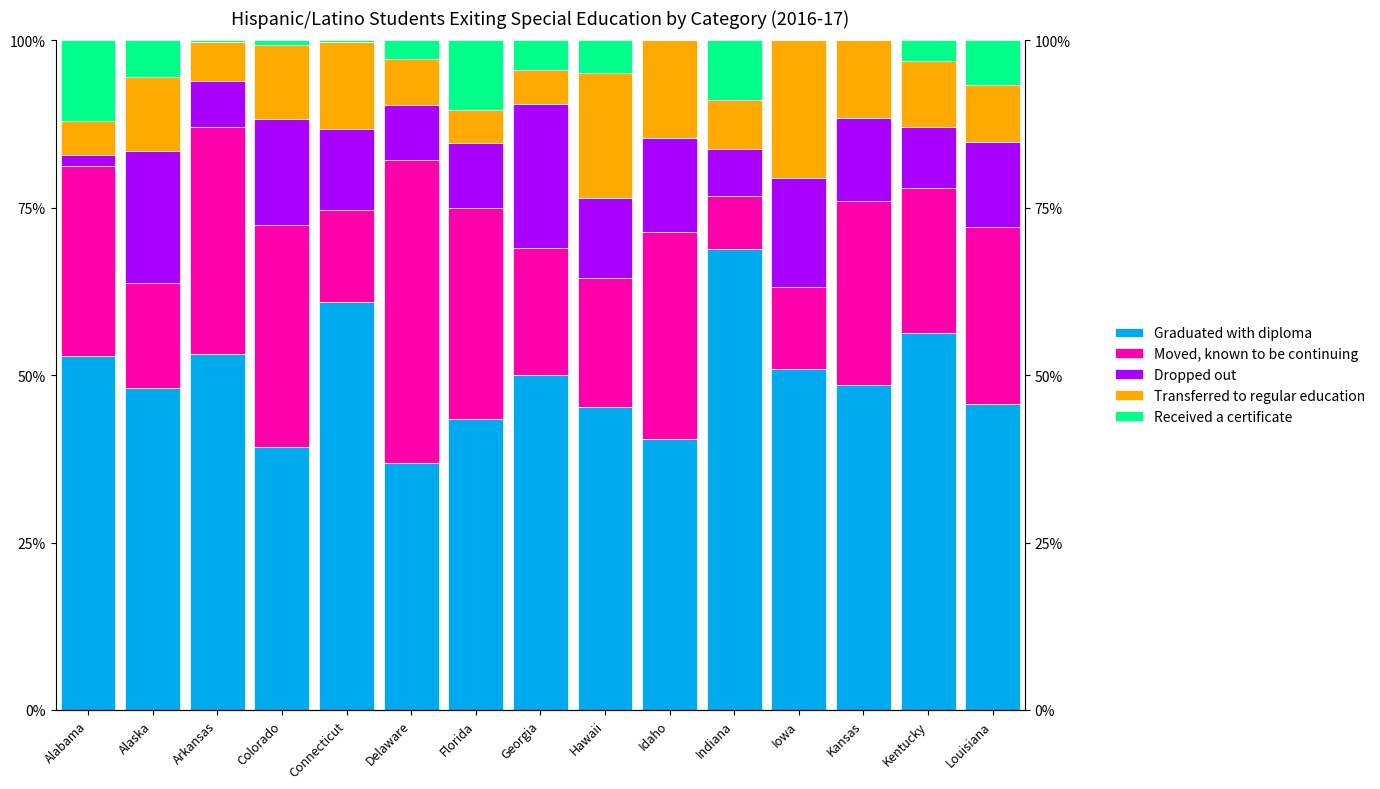

True or false: Dropped out has a value of 12.1 at Connecticut.

True